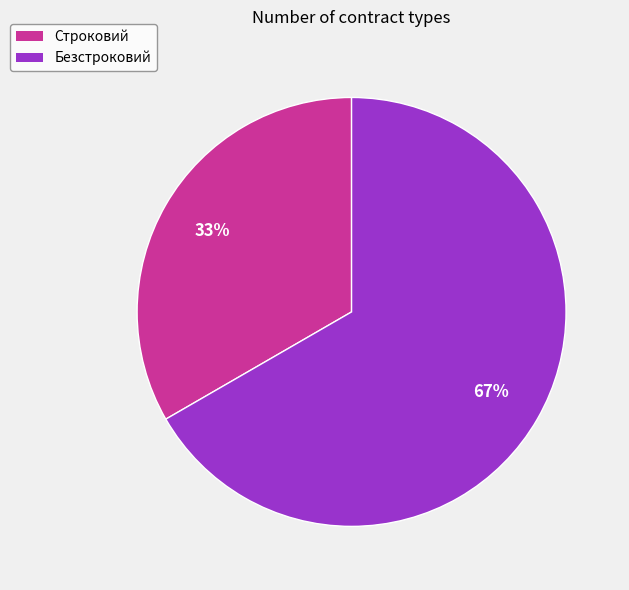

Do Строковий and Безстроковий together represent more than half of the pie?

Yes